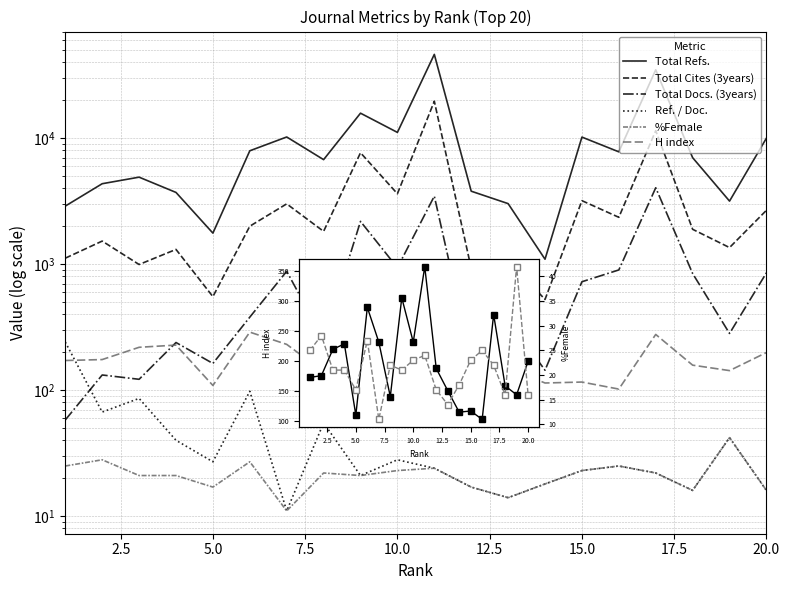

Which series has the widest spread of values?

Total Refs.